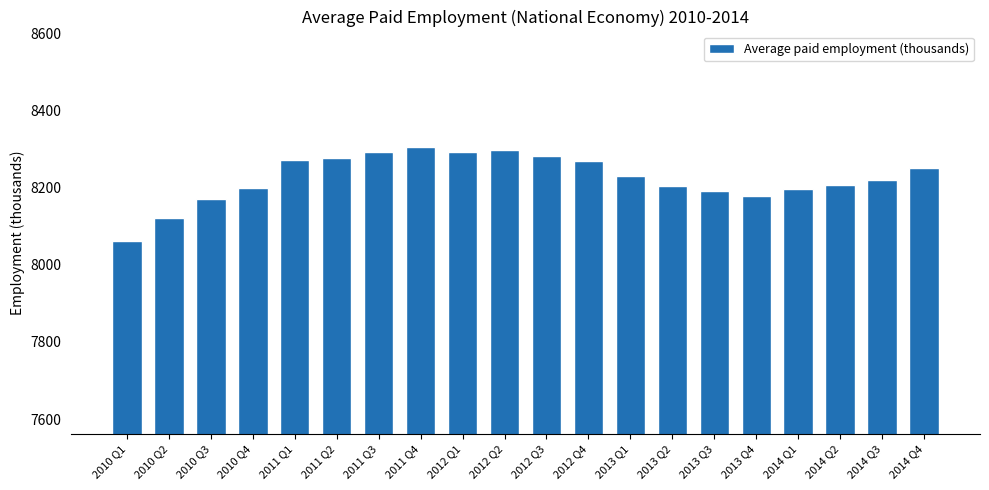

What position from the right is 2010 Q3?

18